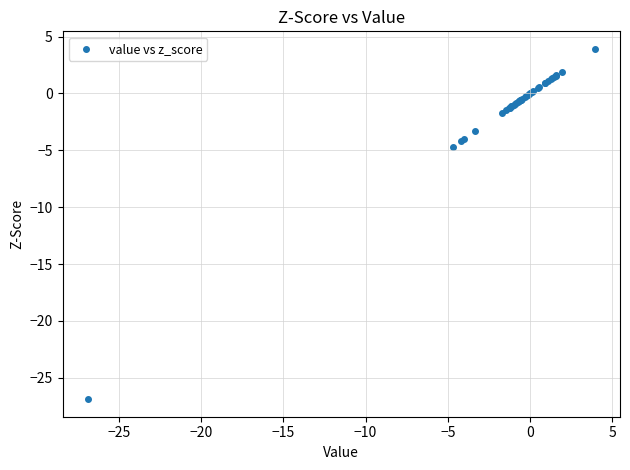

What Y value in the scatter plot is closest to -11?

-4.7